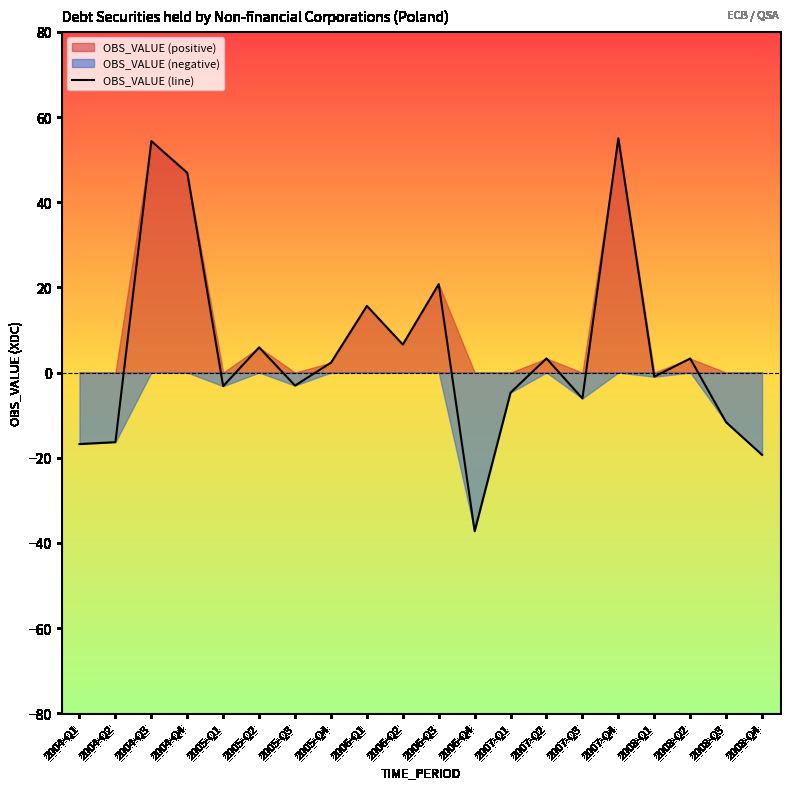

Reading right to left, list all the values displayed in this chart.

2008-Q4=-19.3	2008-Q3=-11.7	2008-Q2=3.3	2008-Q1=-1.0	2007-Q4=55.0	2007-Q3=-6.1	2007-Q2=3.3	2007-Q1=-4.7	2006-Q4=-37.2	2006-Q3=20.8	2006-Q2=6.6	2006-Q1=15.6	2005-Q4=2.3	2005-Q3=-3.1	2005-Q2=5.9	2005-Q1=-3.2	2004-Q4=46.9	2004-Q3=54.4	2004-Q2=-16.4	2004-Q1=-16.8